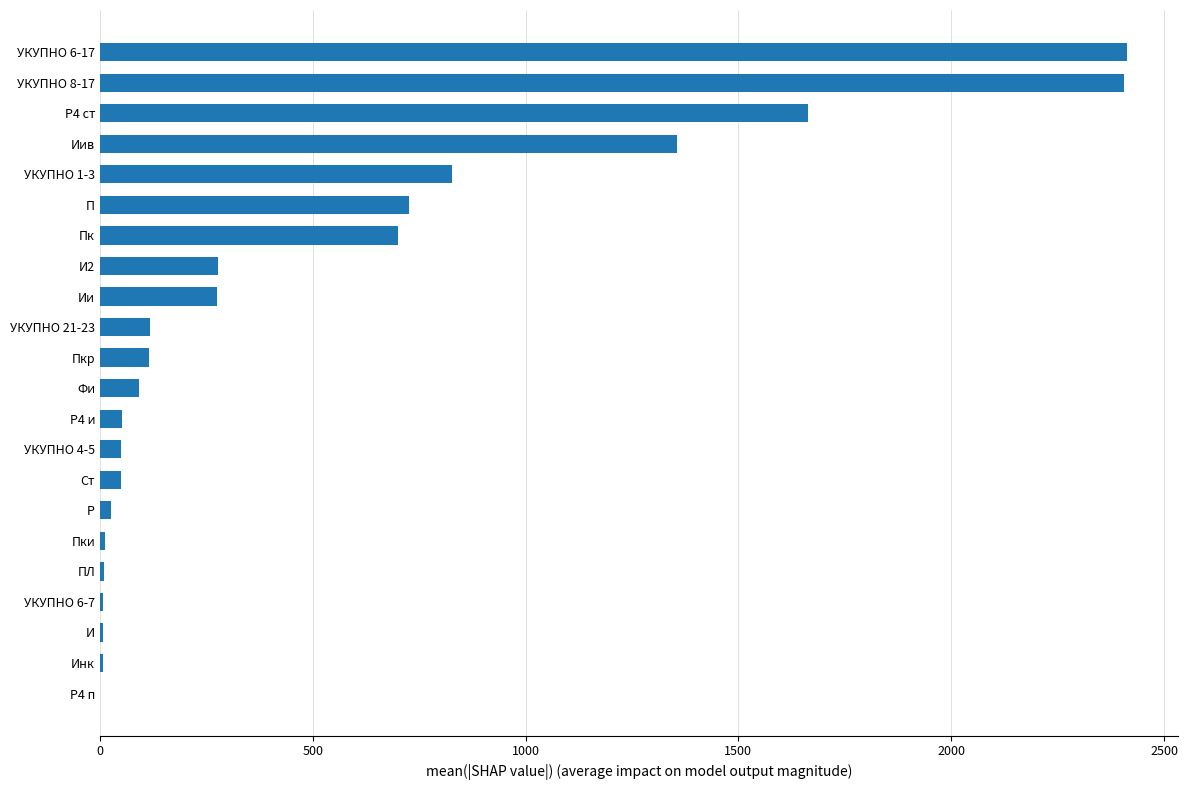

What is the average value?

509